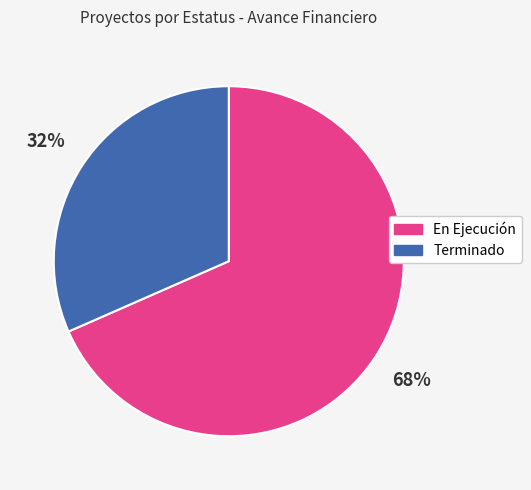

Is there any slice that represents more than half of the pie?

Yes